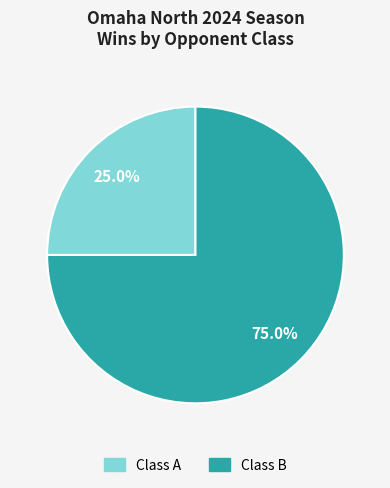

To the nearest percent, what is the combined percentage of Class A and Class B?

100%